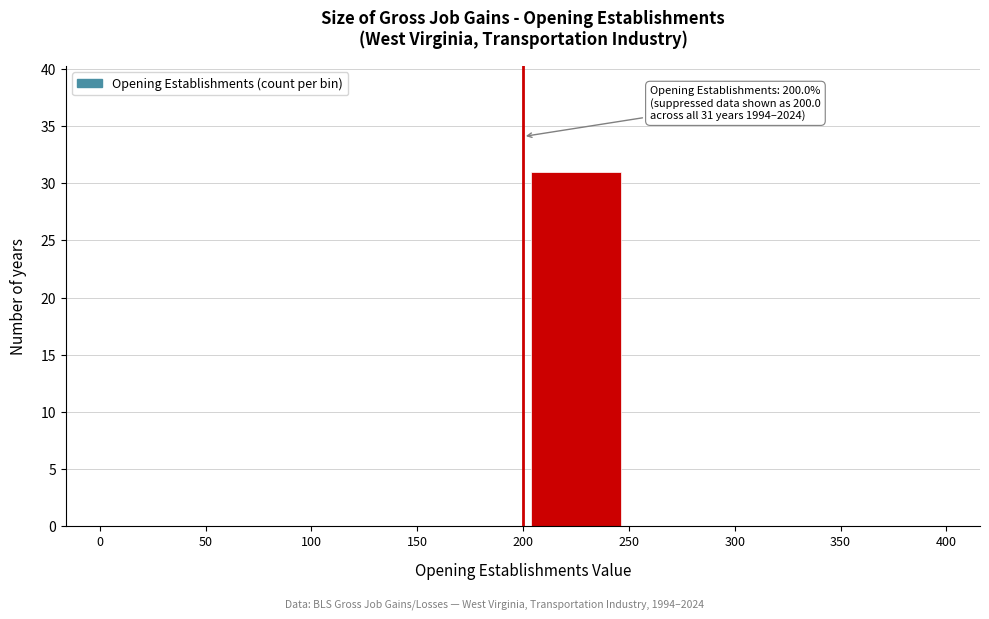

Which range on the x-axis has the tallest bar?

200 to 250